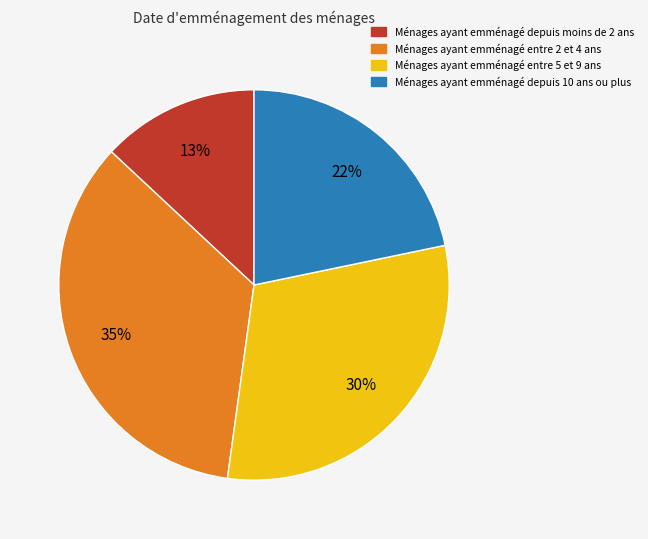

To the nearest percent, what is the difference between the largest and smallest slice percentages?

22%